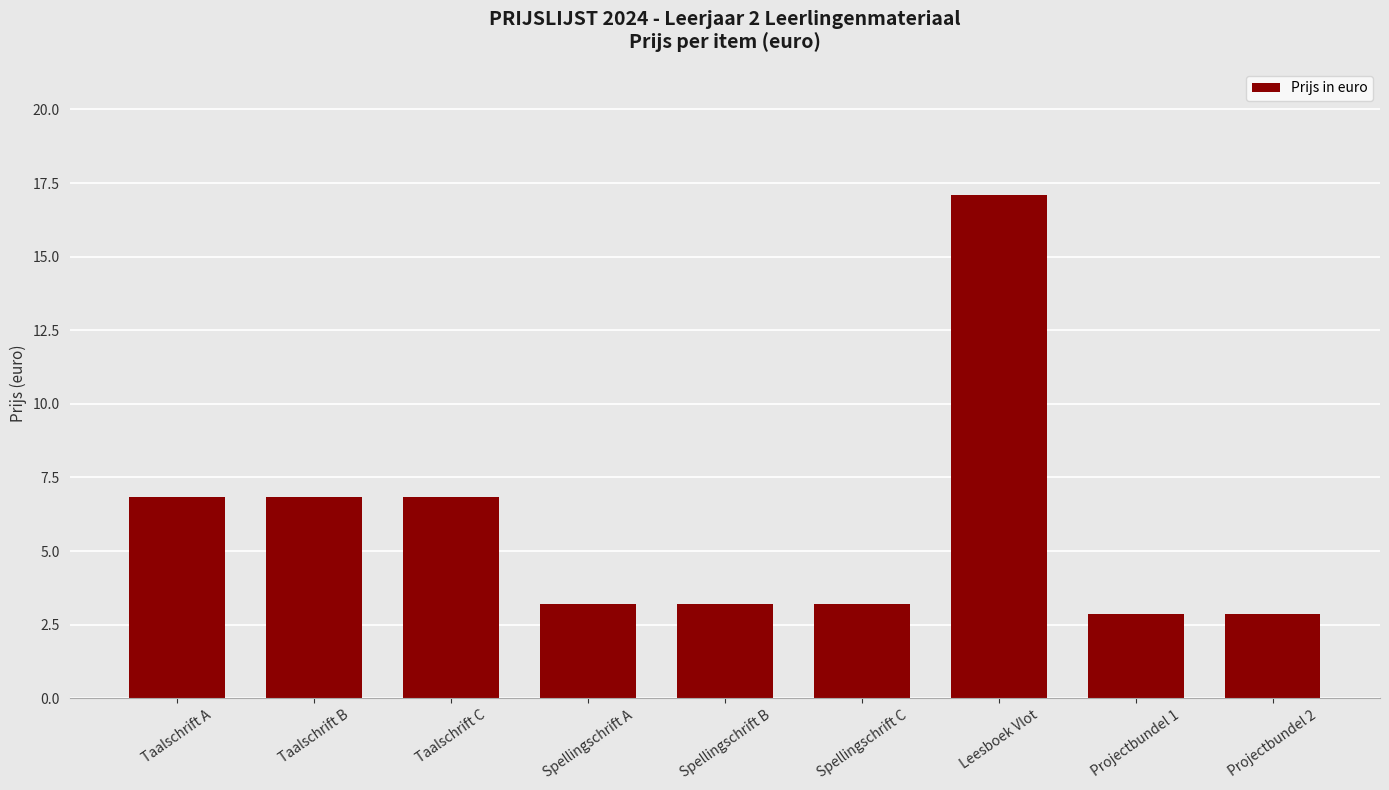

What is the sum of all values?

53.0